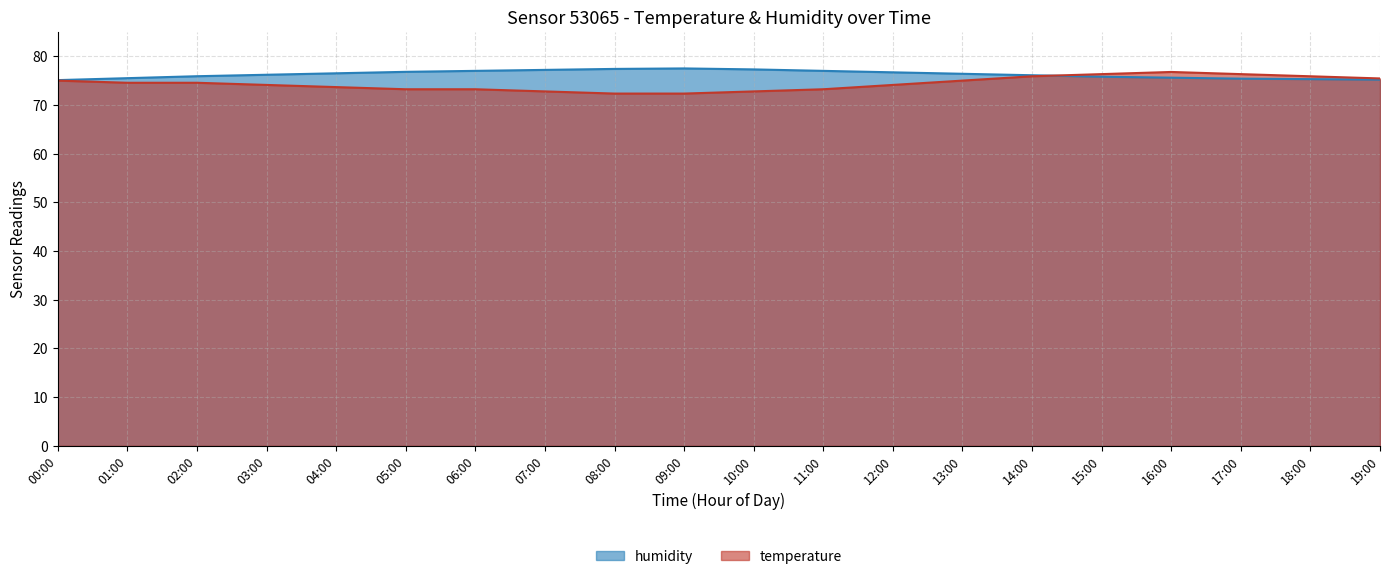

How many distinct data groups are displayed?

2